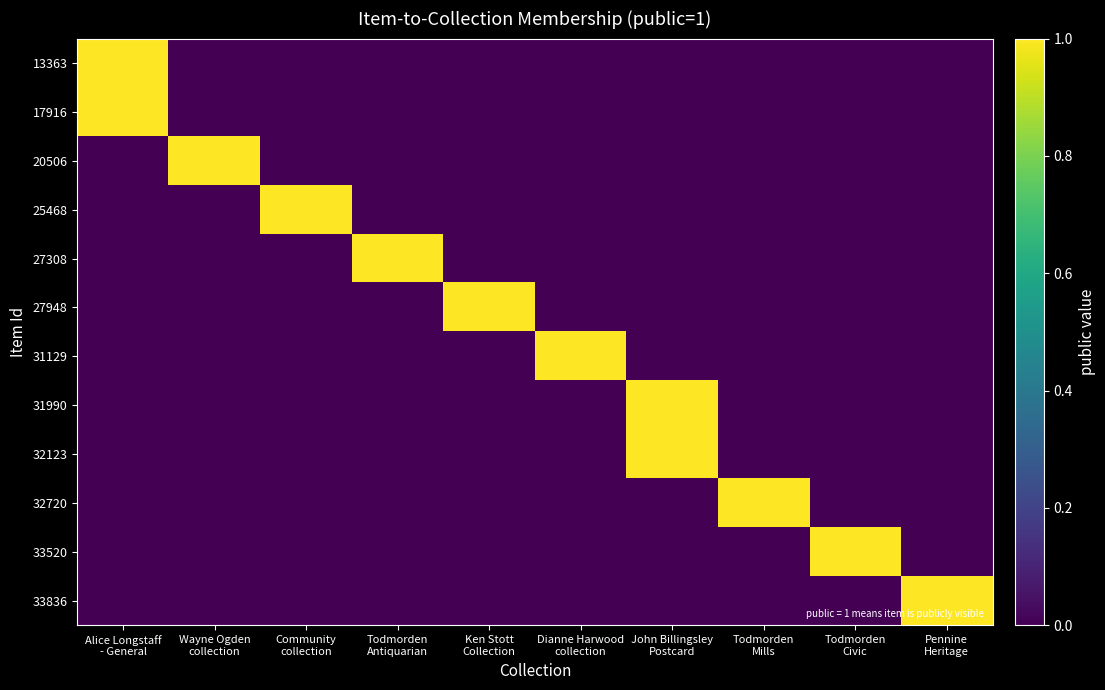

Rank the series by their maximum value, from highest to lowest.

13363, 17916, 20506, 25468, 27308, 27948, 31129, 31990, 32123, 32720, 33520, 33836